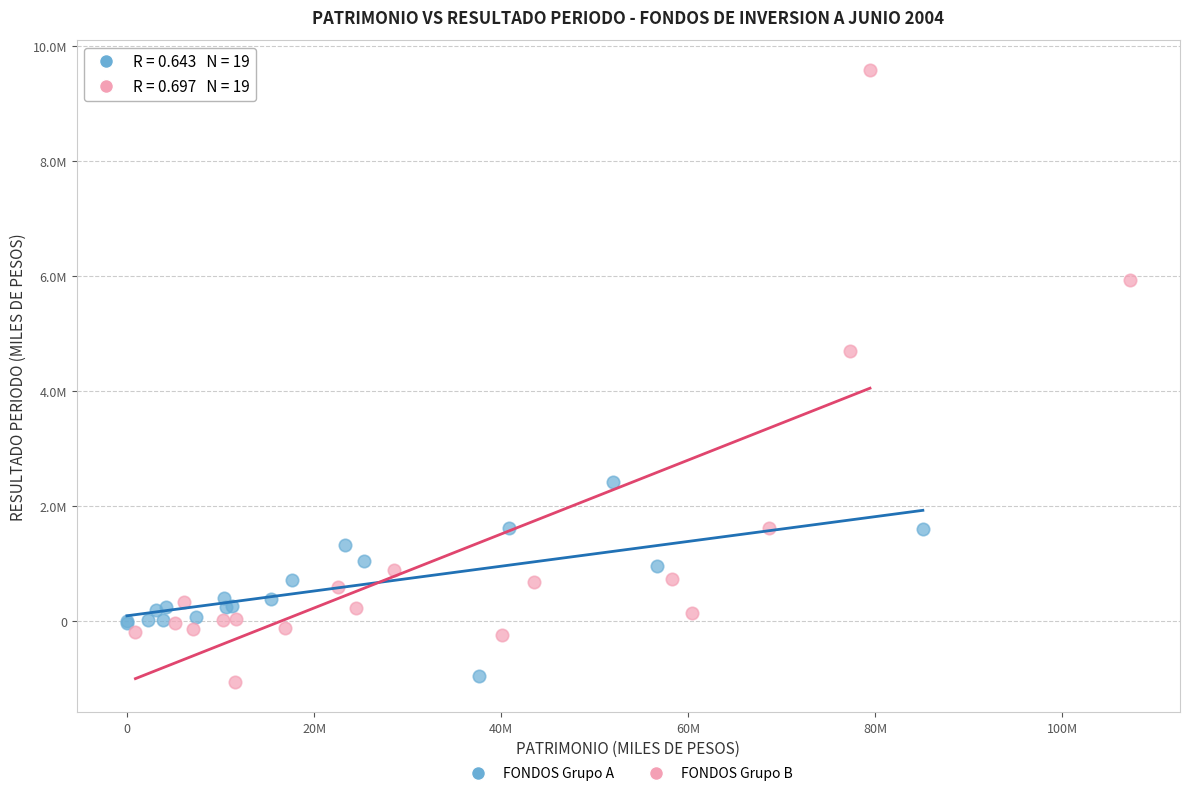

What are all the series names shown in the legend?

FONDOS Grupo A, FONDOS Grupo B